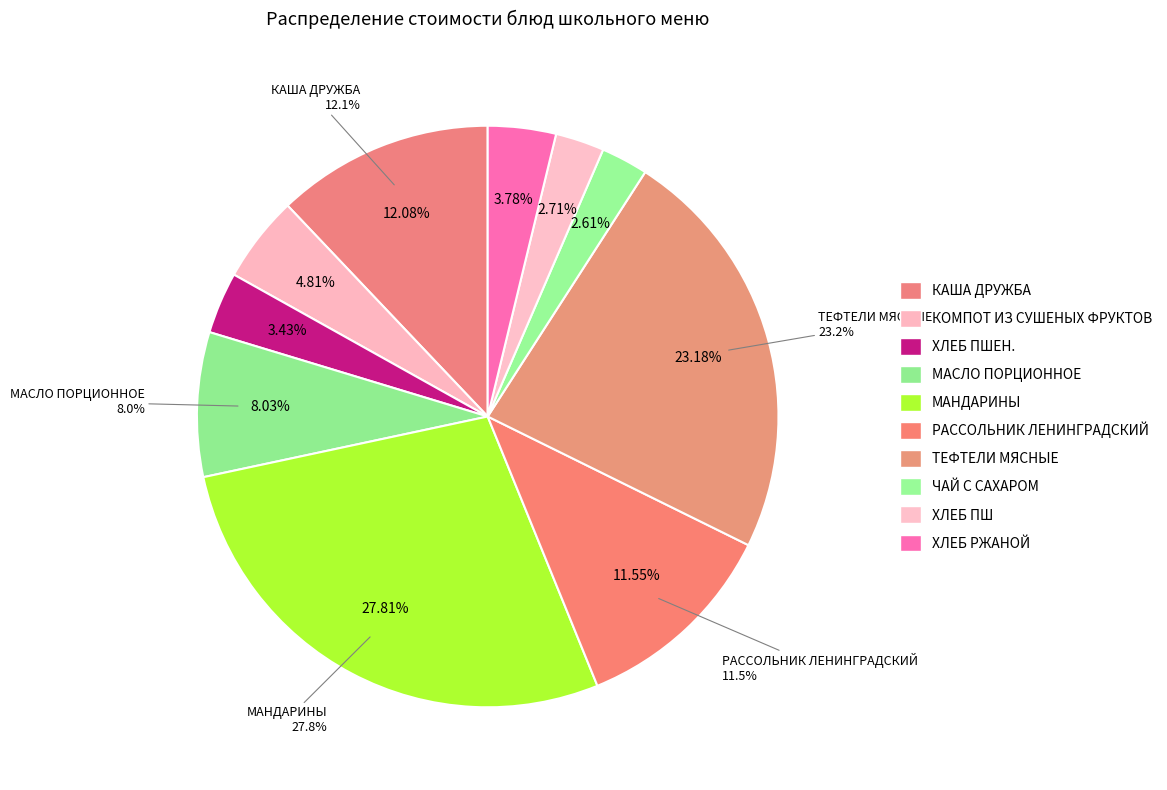

What percentage is the ТЕФТЕЛИ МЯСНЫЕ slice, to the nearest percent?

23%